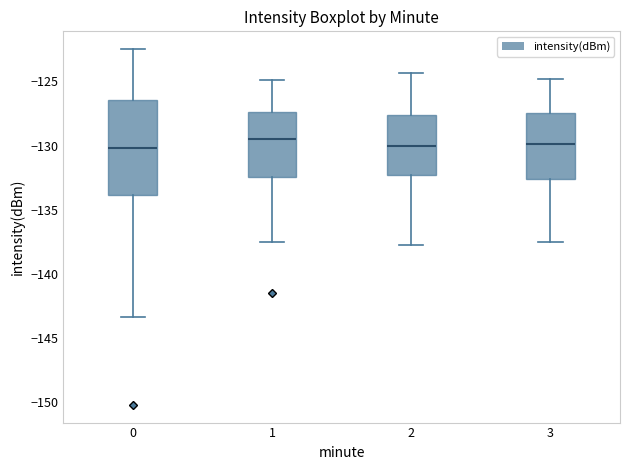

Which box is the tallest, from its lower edge to its upper edge?

0